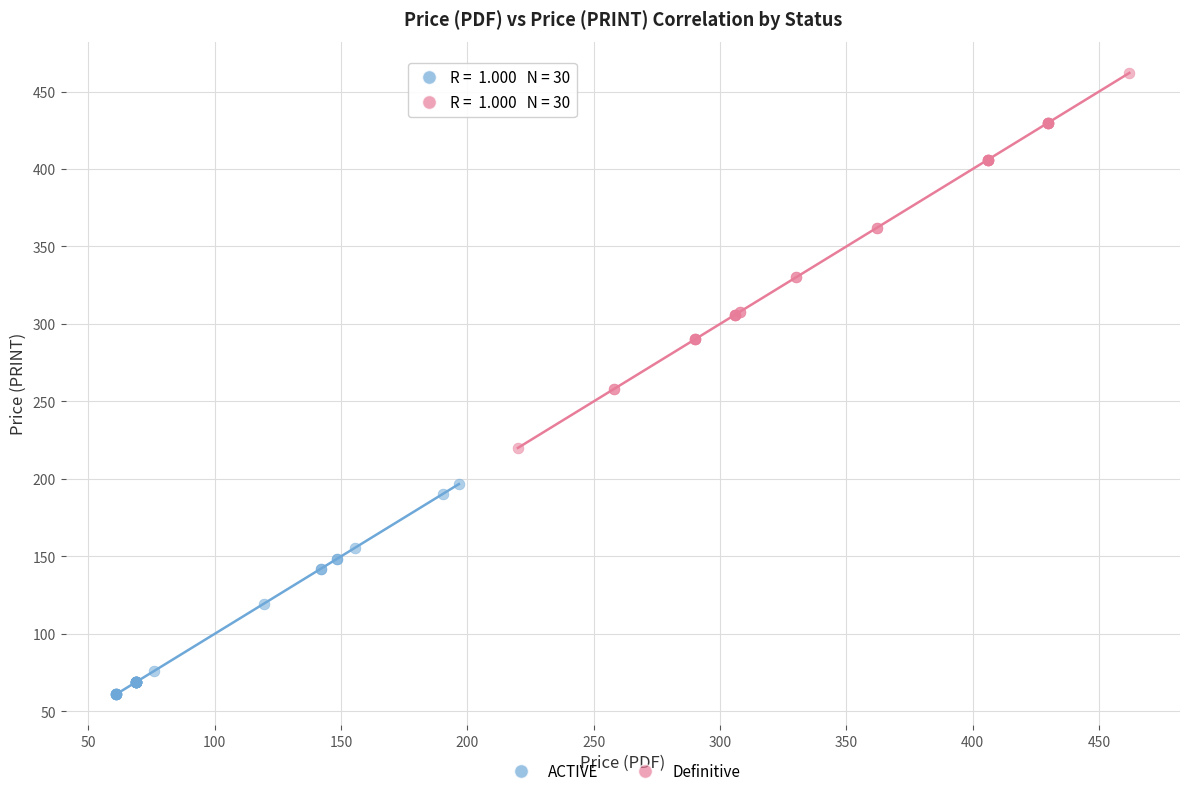

Which series has the largest Y range (max minus min)?

Definitive